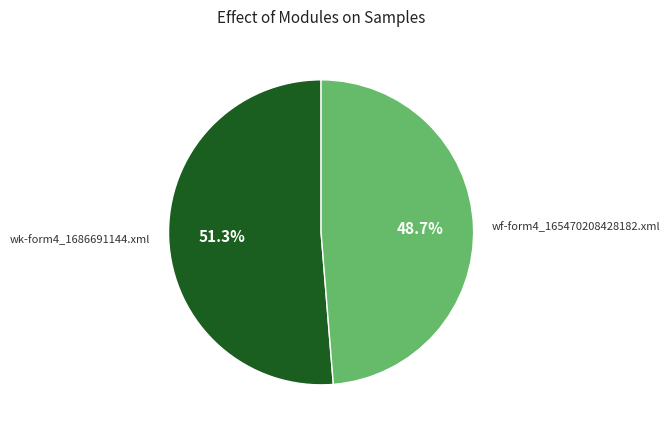

Do wk-form4_1686691144.xml and wf-form4_165470208428182.xml together represent more than half of the pie?

Yes